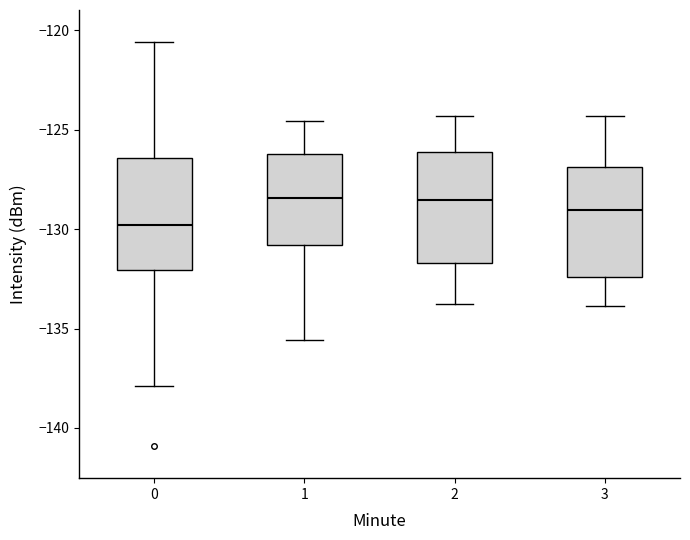

Where does the upper whisker of the box at x = 0 end on the y-axis? The values are not printed on the chart, so give them approximately, as read against the axis.

-120.5